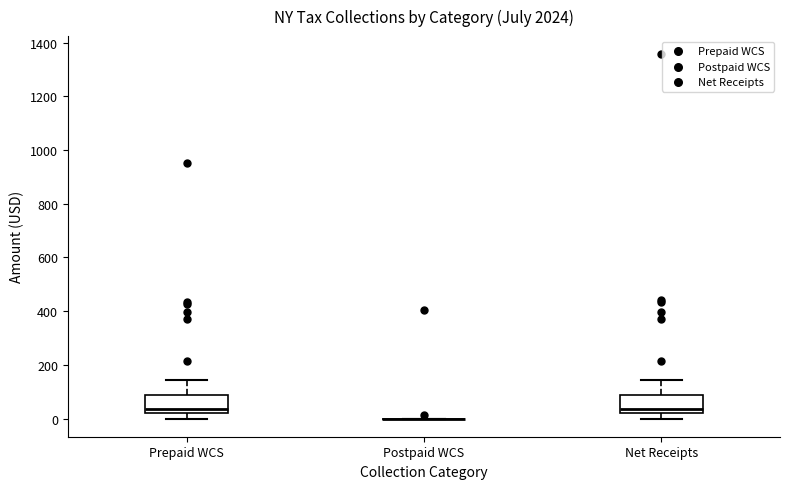

Reading left to right, transcribe this box plot: for each box, give where its median line is, the range the box spans, and where its two whiskers end, as read against the y-axis. The values are not printed on the chart, so give them approximately, as read against the axis.

Prepaid WCS: median 40, box 20 to 80, whiskers 0 to 140
Postpaid WCS: box collapsed to a line at 0, whiskers 0 to 0
Net Receipts: median 40, box 20 to 80, whiskers 0 to 140